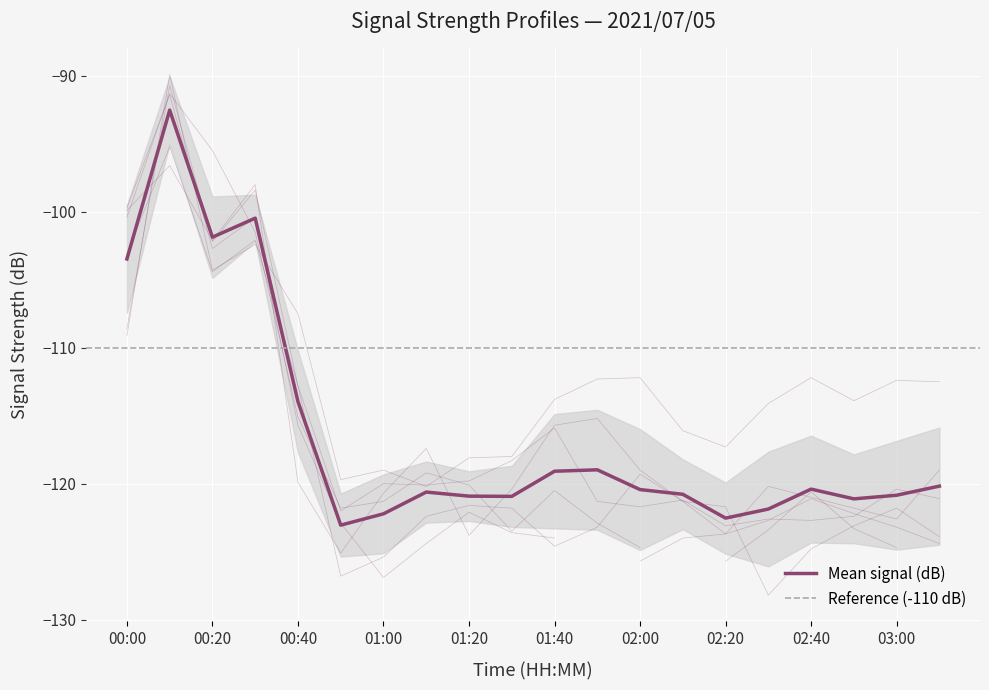

Reading left to right, list all the values displayed in this chart.

0.885: -108.6	-90.7	-102.2	-98.4	-112.8	-122.0	-120.0	-120.1	-119.8	-118.3	-115.9	-121.3	-121.7	-121.2	-123.1	-122.6	-122.7	-122.4	-120.4	-121.1
2.185: -99.9	-96.6	-102.1	-98.0	-119.9	-125.1	-120.7	-117.4	-123.8	-120.4	-115.7	-115.2	-119.0	-121.3	-123.7	-120.2	-121.0	-121.8	-122.6	-119.0
0.785: -109.1	-89.9	-104.3	-102.4	-107.5	-119.7	-119.0	-120.2	-118.1	-118.0	-113.8	-112.3	-112.2	-116.1	-117.3	-114.1	-112.2	-113.9	-112.4	-112.5
1.785: -103.1	-95.2	-104.4	-102.1	-112.8	-126.8	-125.4	-122.4	-121.6	-121.8	-124.6	-123.2	-119.3	-121.3	-121.7	-128.2	-124.8	-123.1	-121.8	-123.9